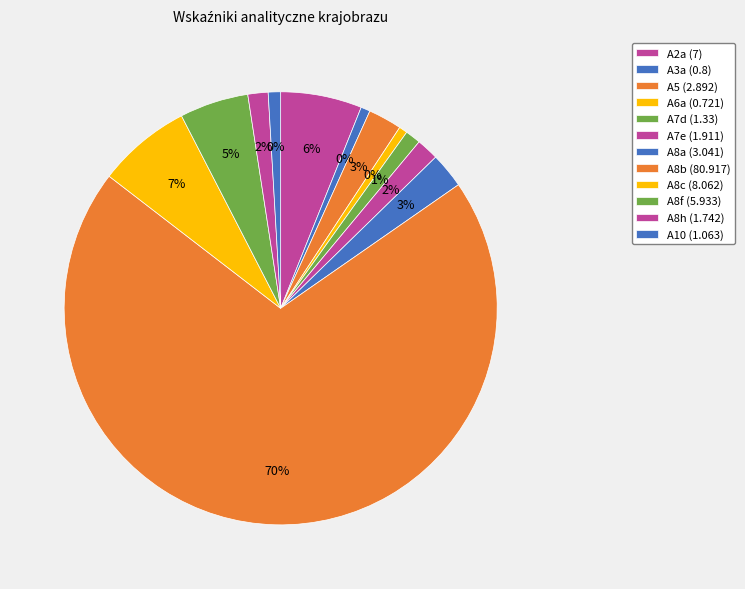

Between A8h and A2a, which is larger?

A2a